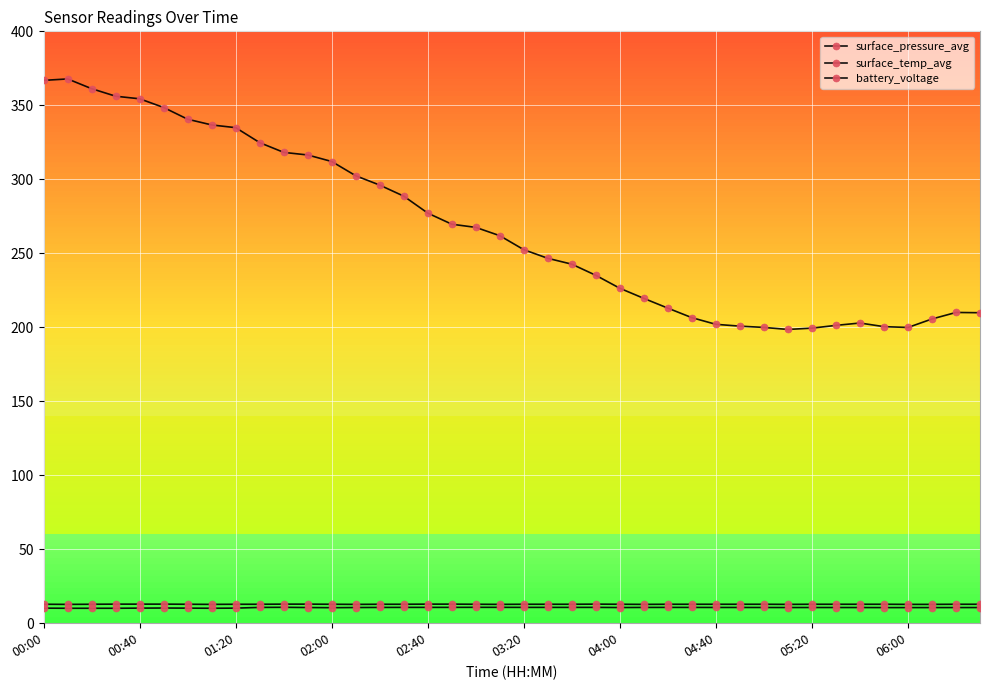

What is the highest value of the surface_pressure_avg series?

367.8